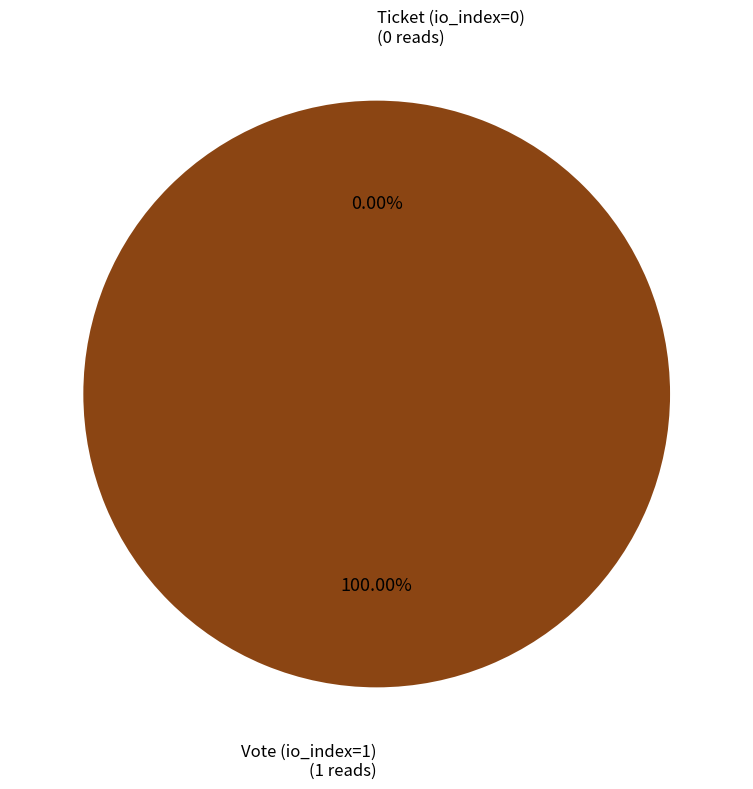

What is the change in value from Vote (io_index=1) to Ticket (io_index=0)?

-1